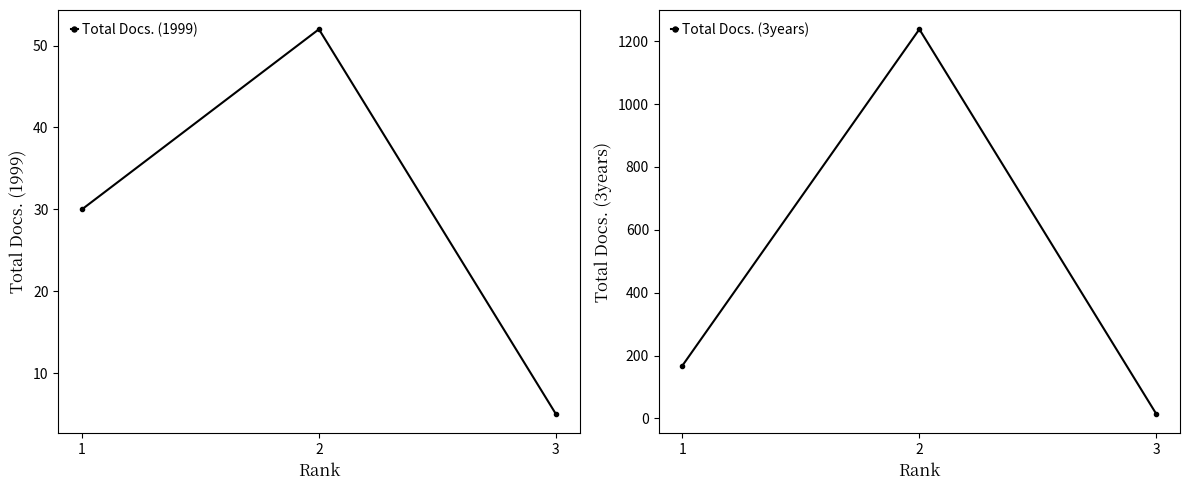

List the series in order of their peak value, highest first.

Total Docs. (3years), Total Docs. (1999)